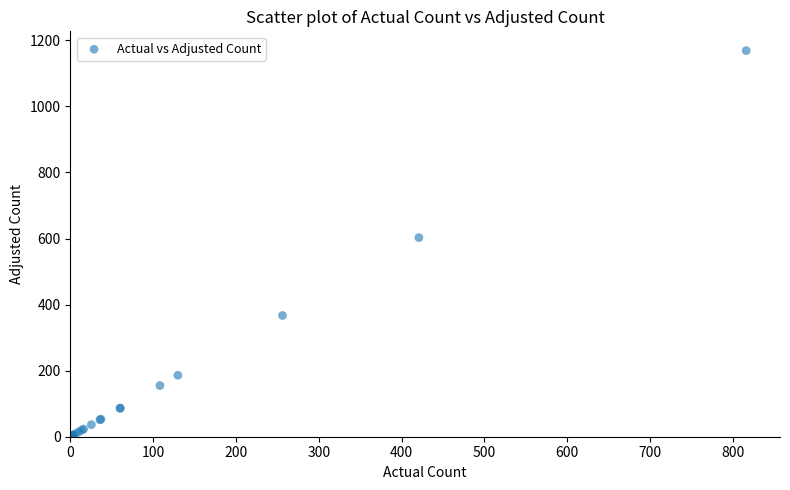

What Y value in the scatter plot is closest to 584?

602.8